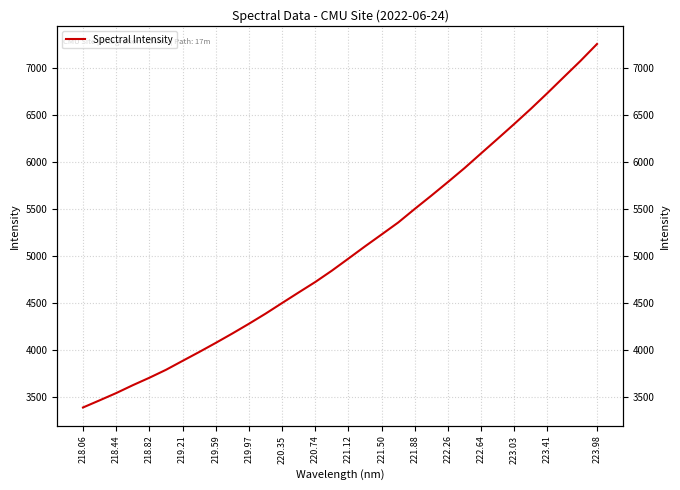

At which category does the chart reach its minimum across all series?

218.06